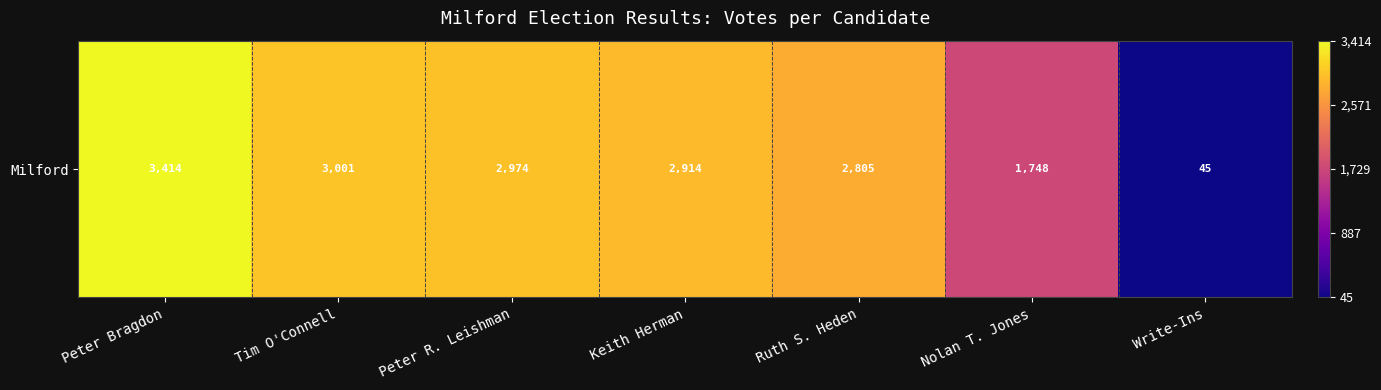

Which label corresponds to the largest value in the chart?

Peter Bragdon